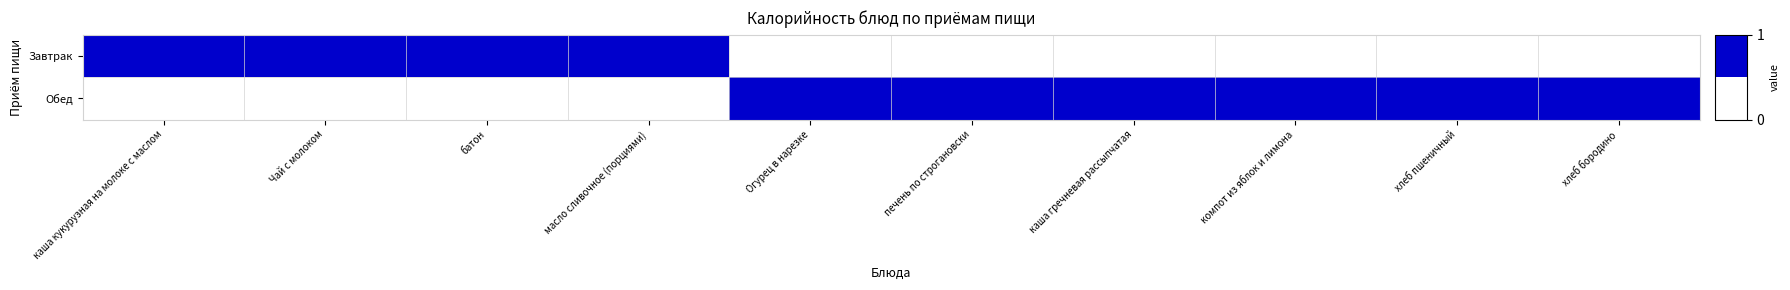

What is the difference between the highest and lowest values at Чай с молоком?

1